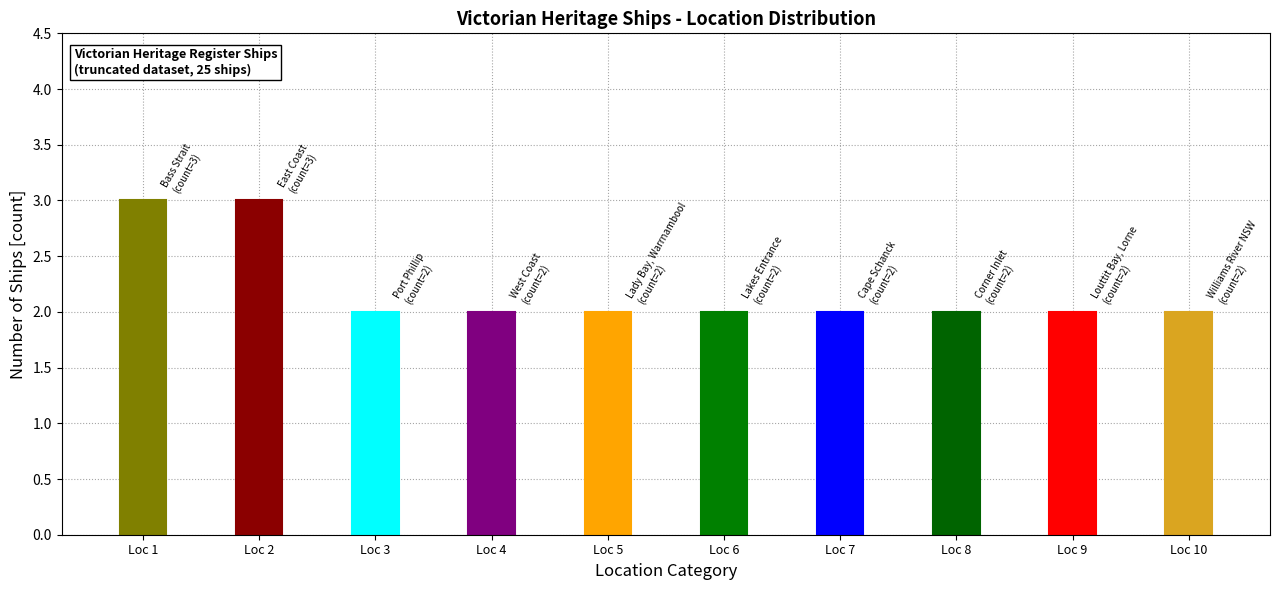

At which category does the chart reach its minimum across all series?

Port Phillip